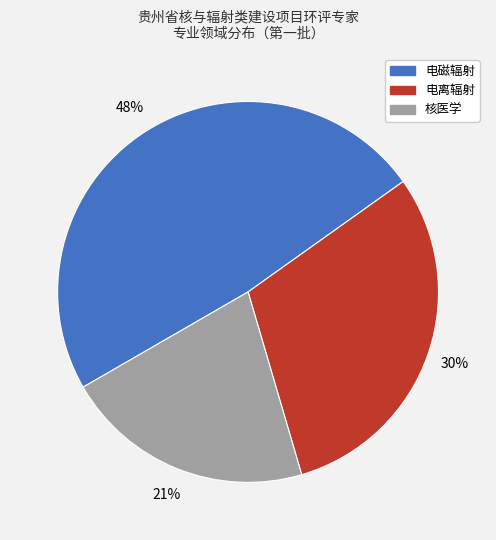

How many segments does this pie chart have?

3